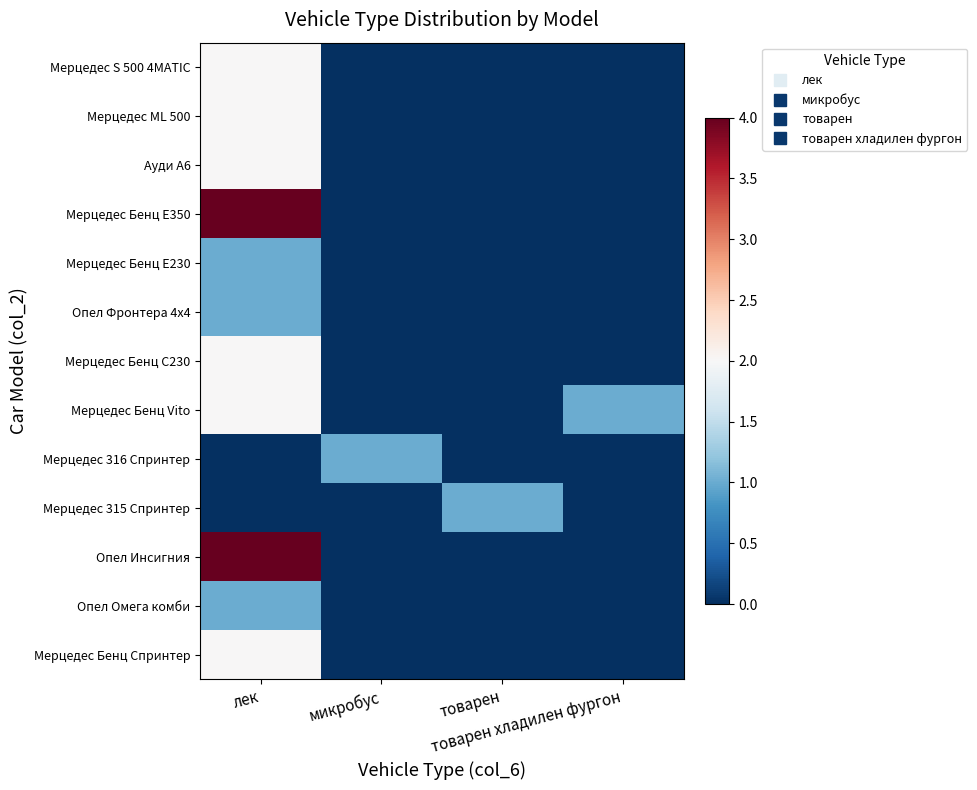

Which series has the largest total across all categories?

Мерцедес Бенц Е350